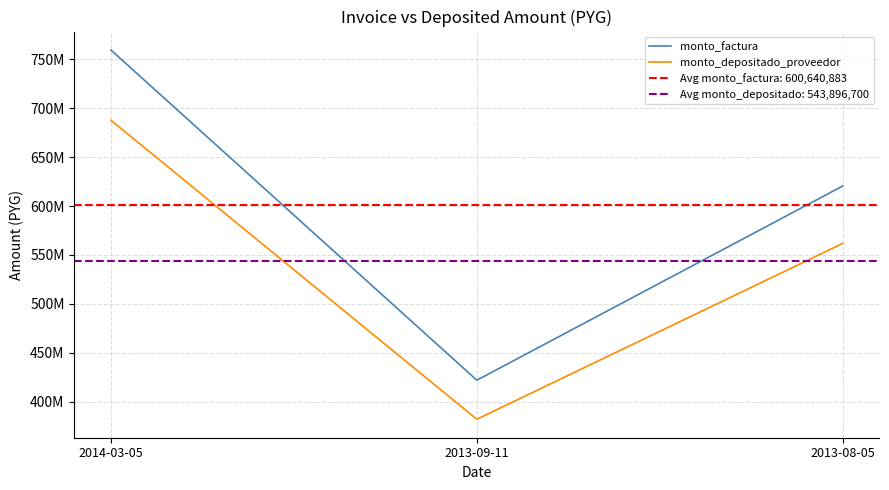

Where is monto_depositado_proveedor nearest to the value 534924465?

2013-08-05